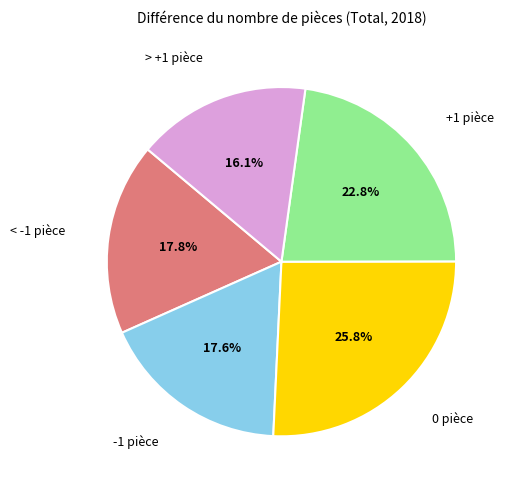

Does any single category account for the majority?

No